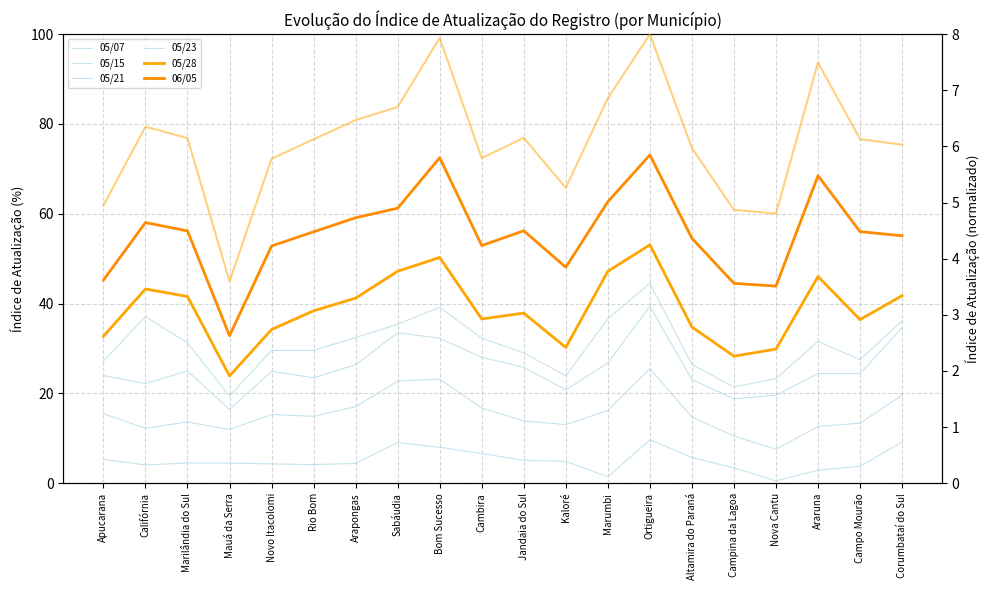

At which category is the sum across all series the highest?

Ortigueira